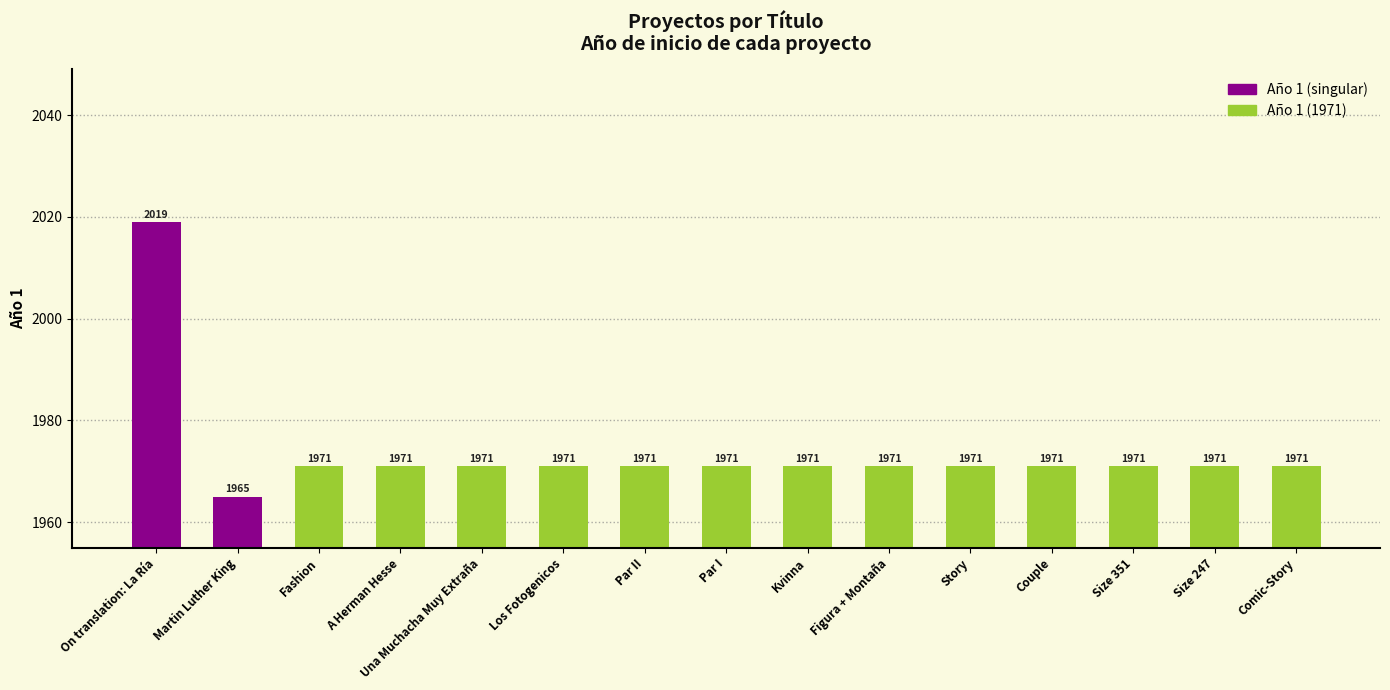

True or false: the data shows 583 at Los Fotogenicos.

False